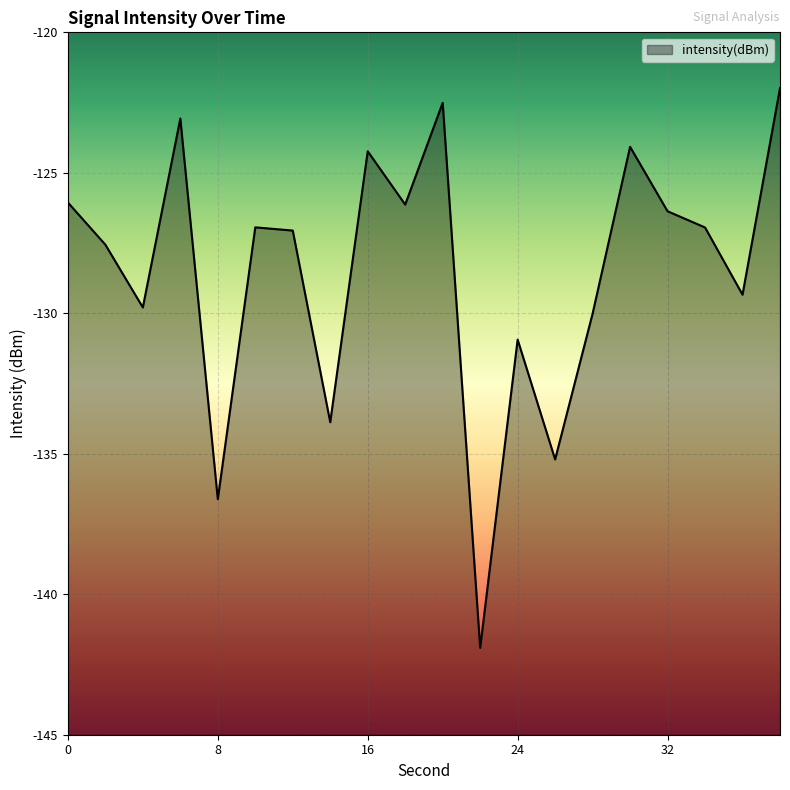

True or false: the data shows -164.9 at 16.

False